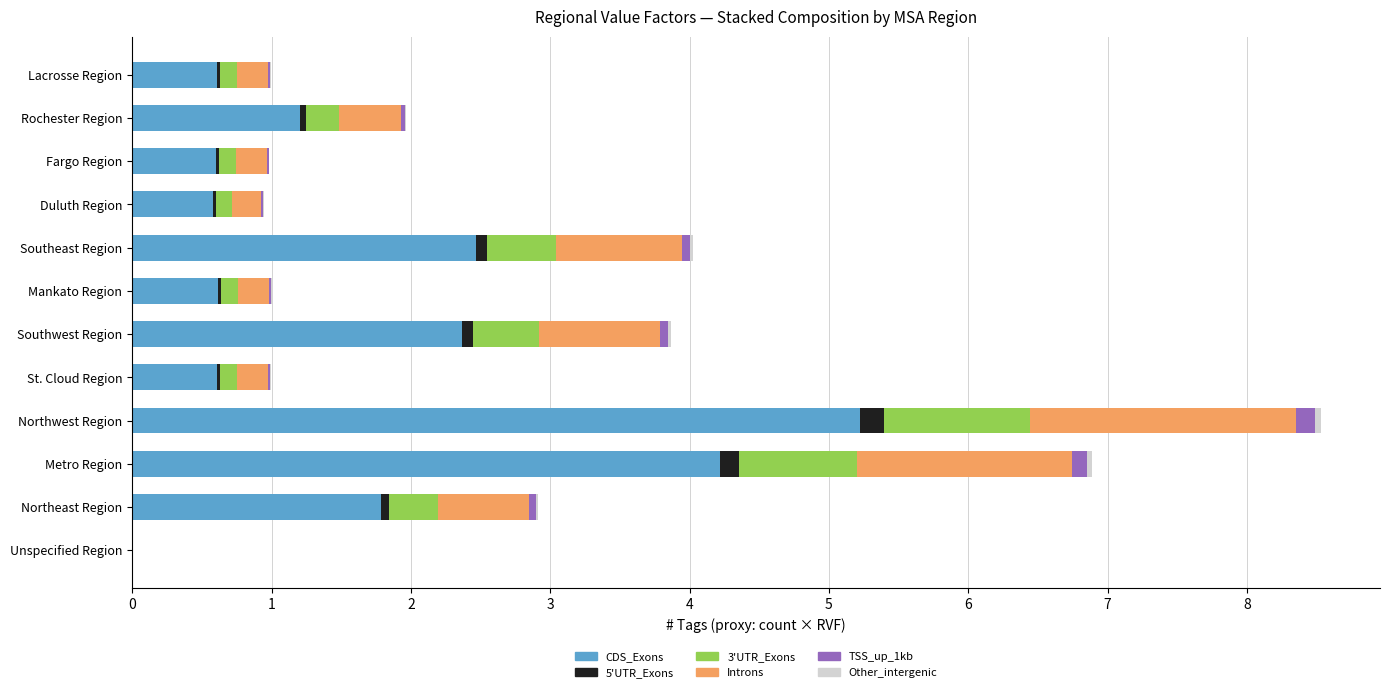

What is the sum of all CDS_Exons values?

20.3